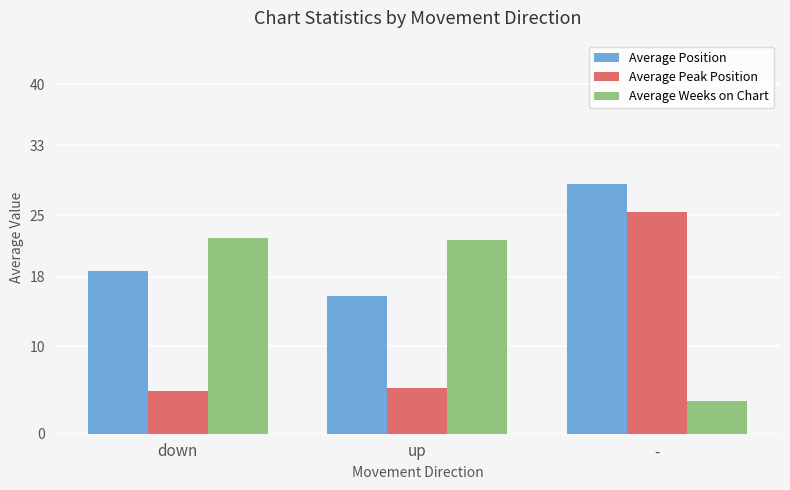

What is the minimum value shown in the chart?

3.7